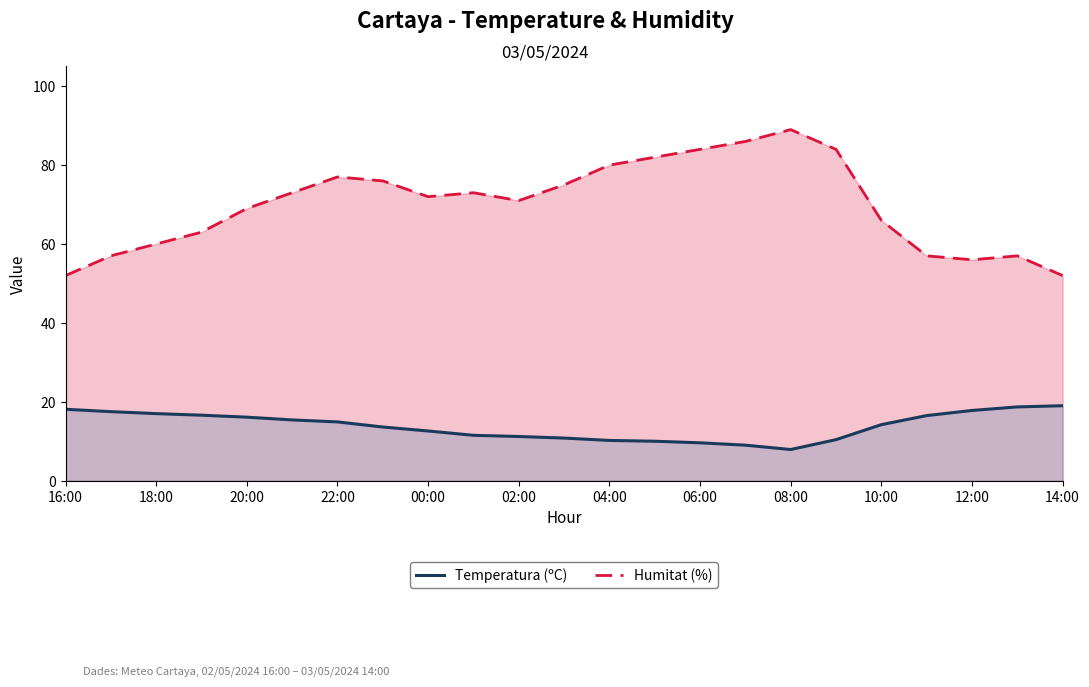

True or false: Temperatura (ºC) and Humitat (%) cross at least once.

False